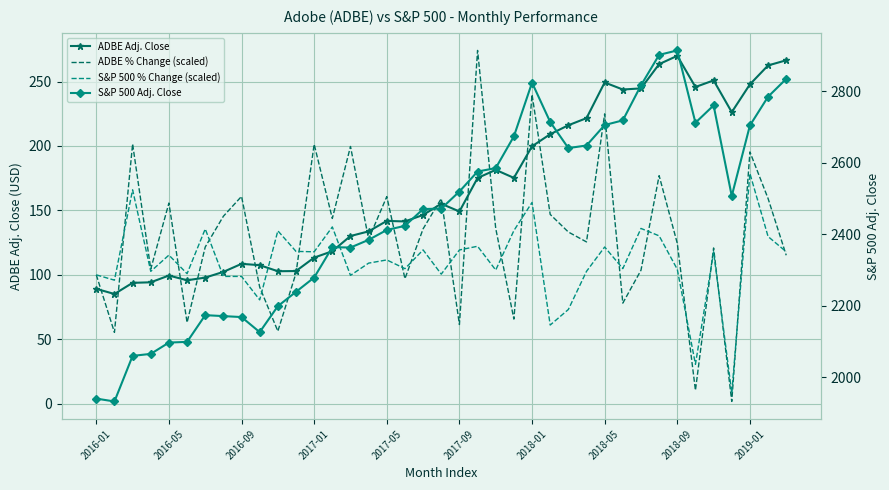

Which series has the largest total across all categories?

S&P 500 Adj. Close